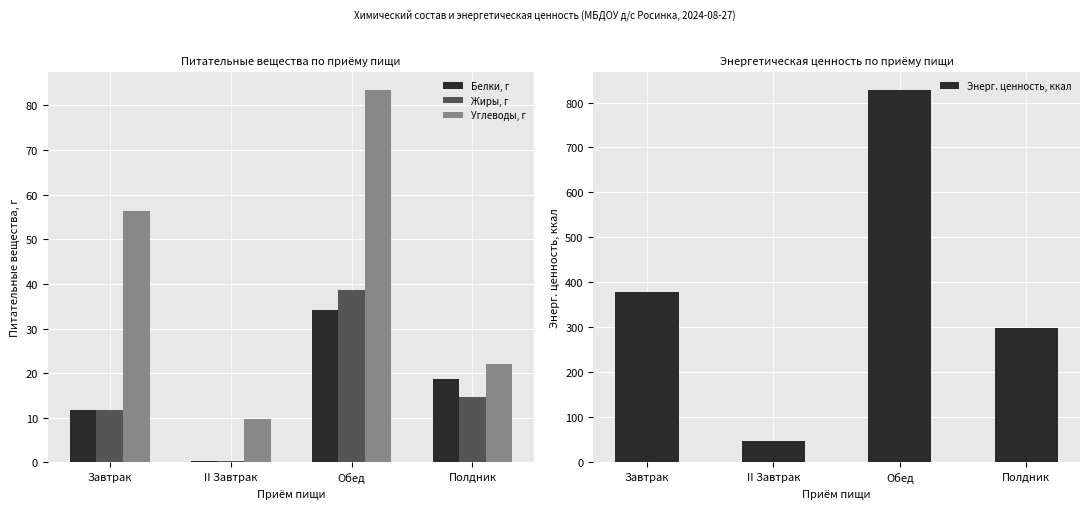

The Жиры, г series shows 8.8 at Обед. True or false?

False